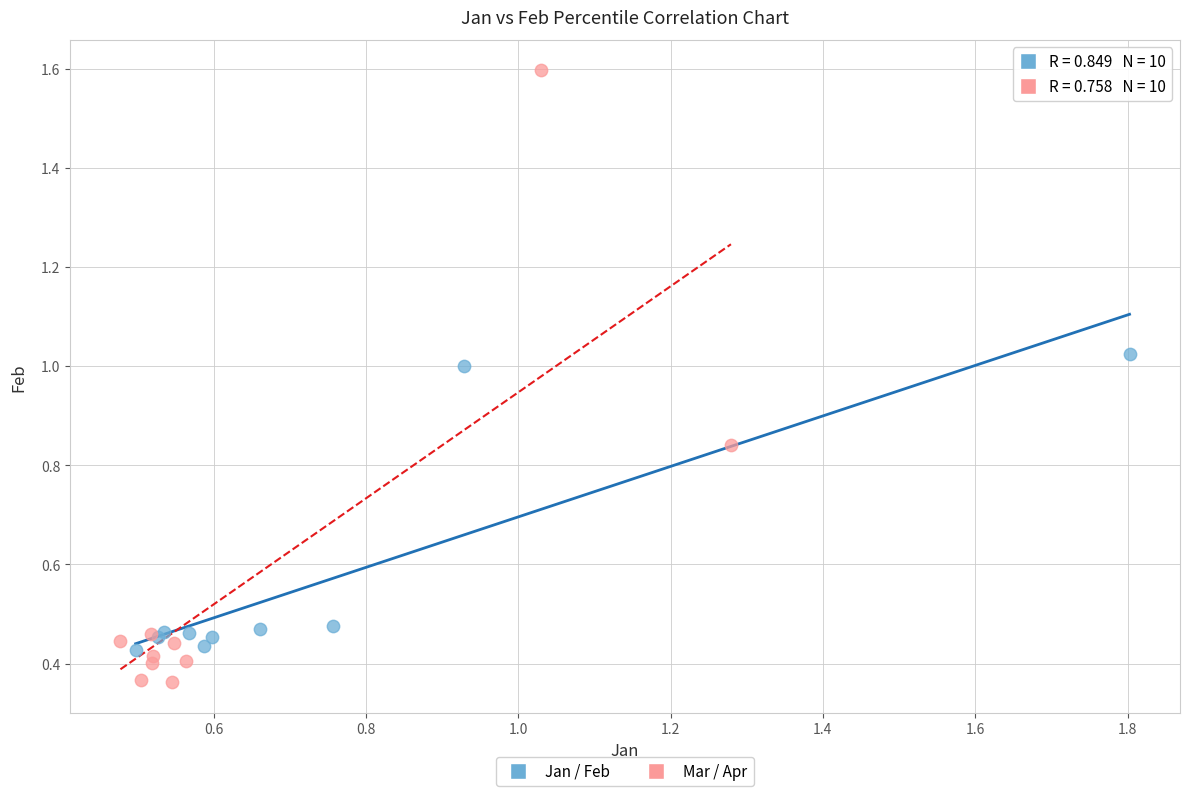

Which series reaches the maximum Y coordinate?

Mar / Apr